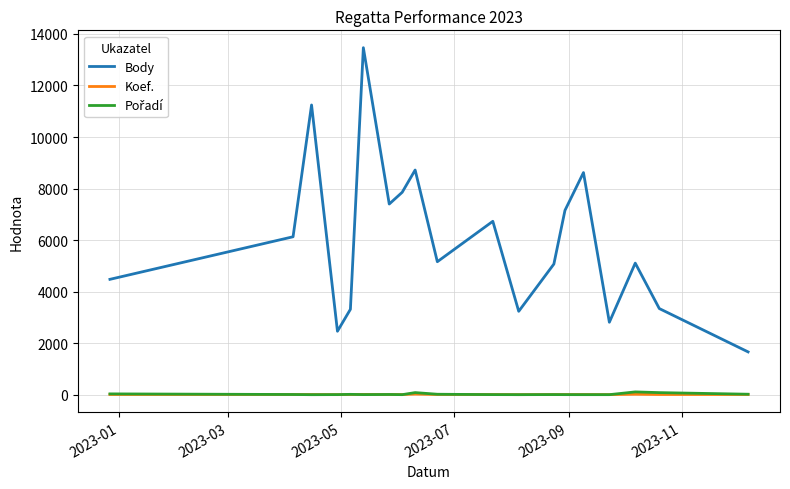

Which series has the largest total across all categories?

Body